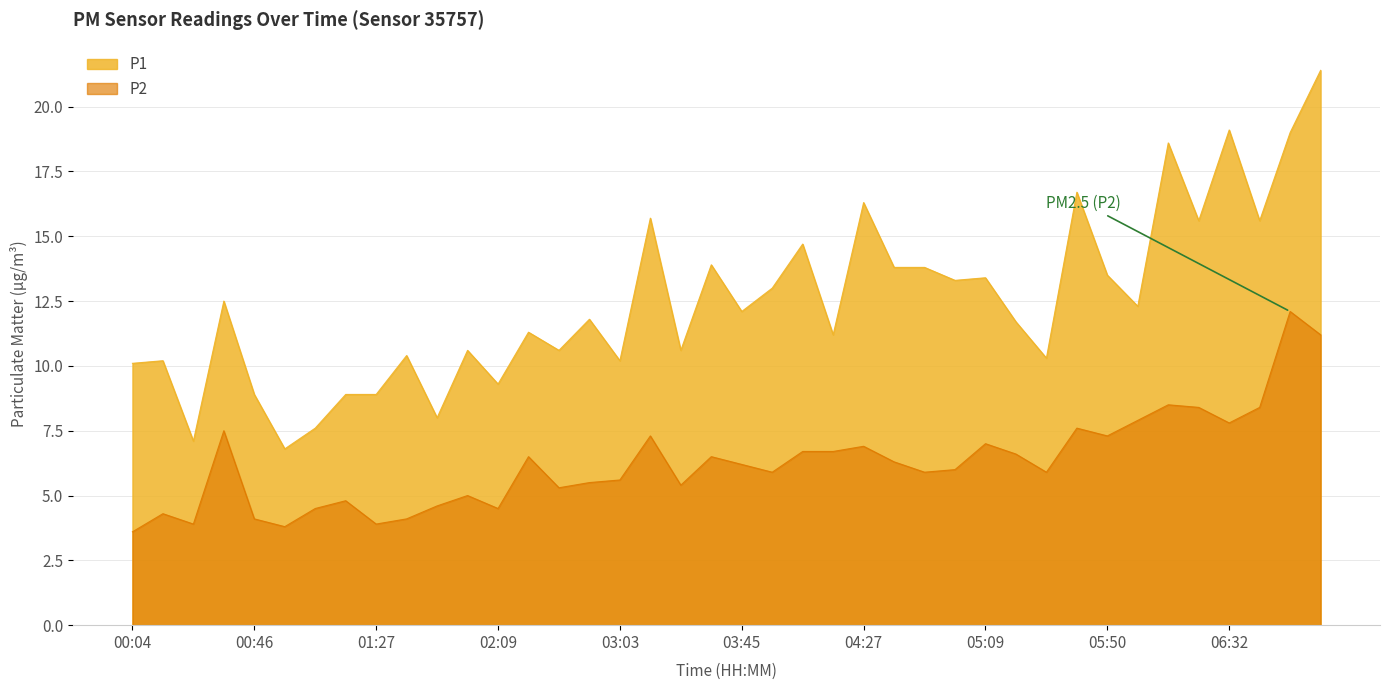

Which series has the largest total across all categories?

P1